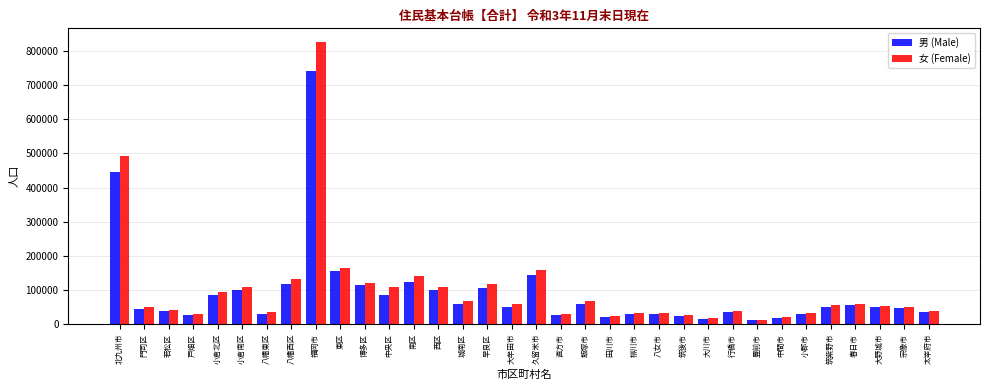

What is the total value across all series at 城南区?

126185